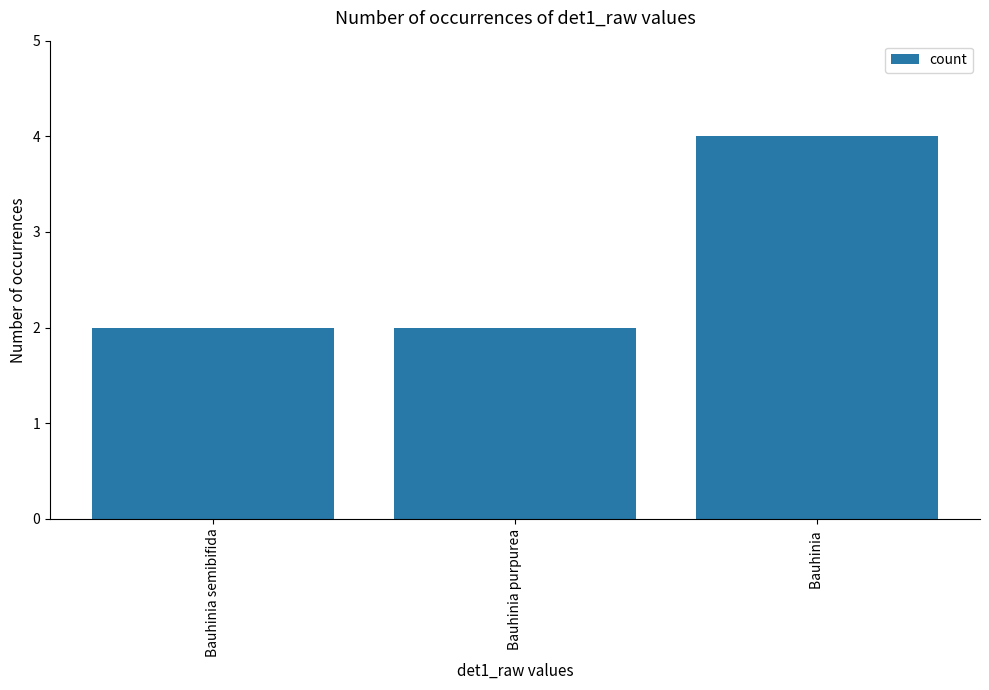

What is the minimum value shown in the chart?

2